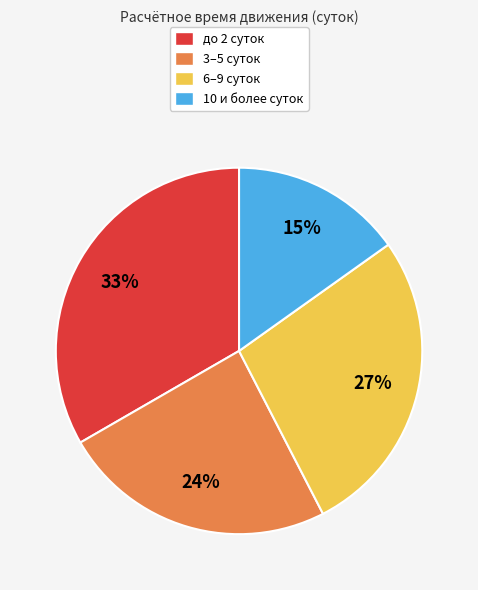

Combined, do 10 и более суток and 6–9 суток account for over 50%?

No